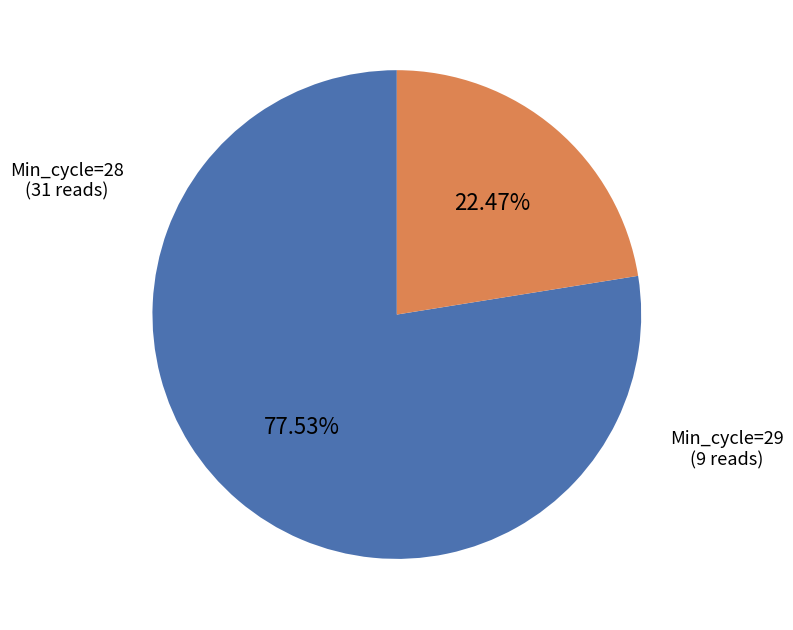

Is there a majority slice in this chart?

Yes